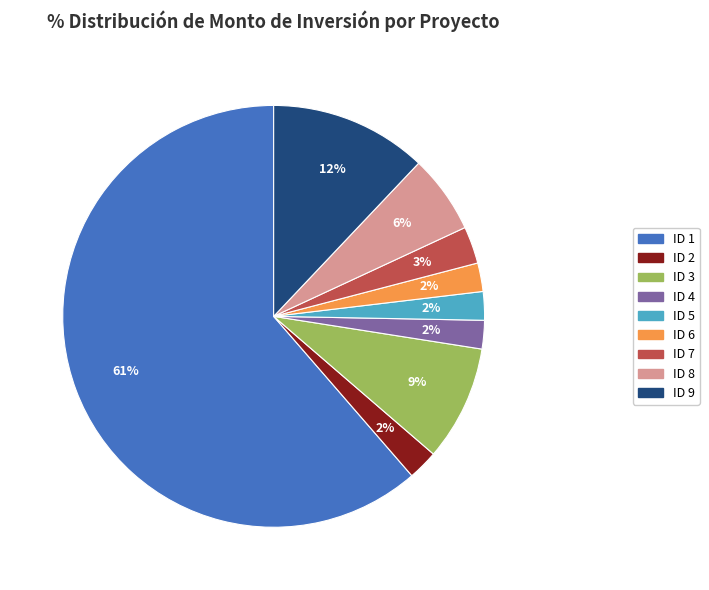

Which category has the biggest portion of the pie?

ID 1